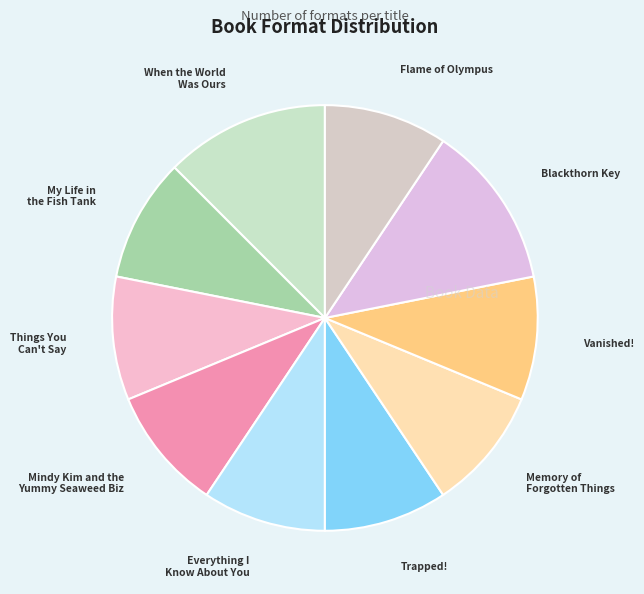

Do Memory of Forgotten Things and Blackthorn Key together represent more than half of the pie?

No